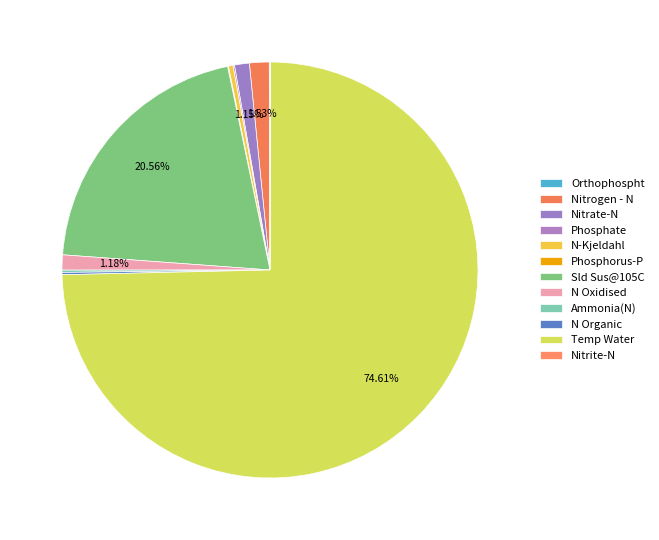

To the nearest percent, what is the combined percentage of N Oxidised and Ammonia(N)?

1%